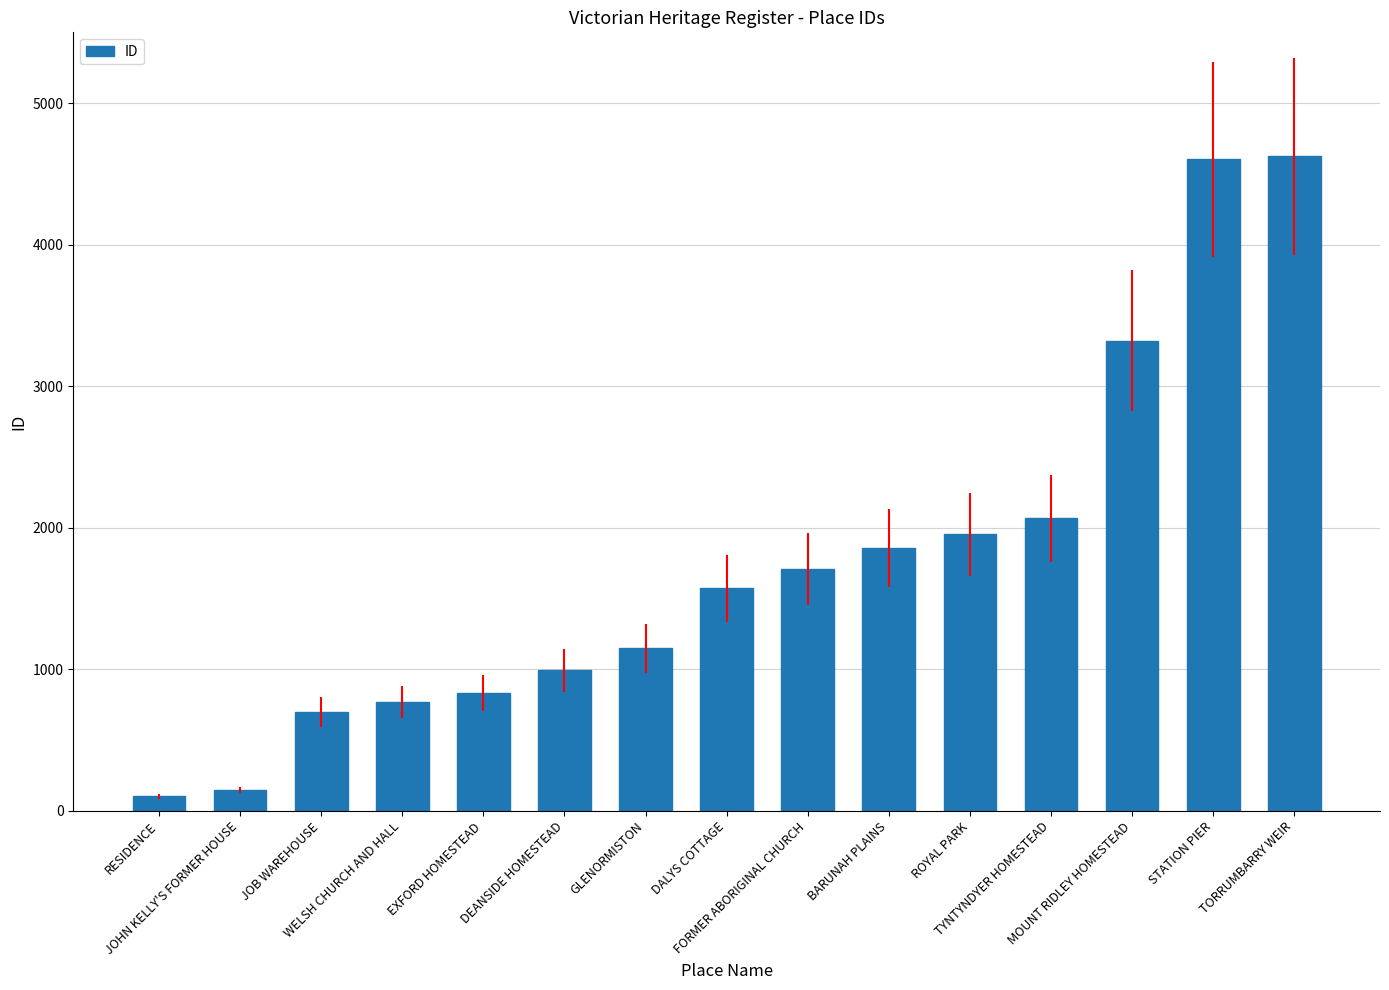

At which label is the value closest to 2363?

TYNTYNDYER HOMESTEAD